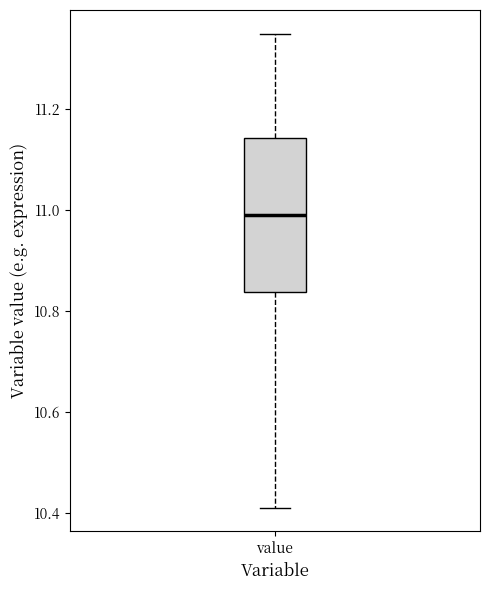

Transcribe this box plot: give where the median line is, the range the box spans, and where the two whiskers end, as read against the y-axis. The values are not printed on the chart, so give them approximately, as read against the axis.

median 11.00, box 10.84 to 11.14, whiskers 10.42 to 11.36